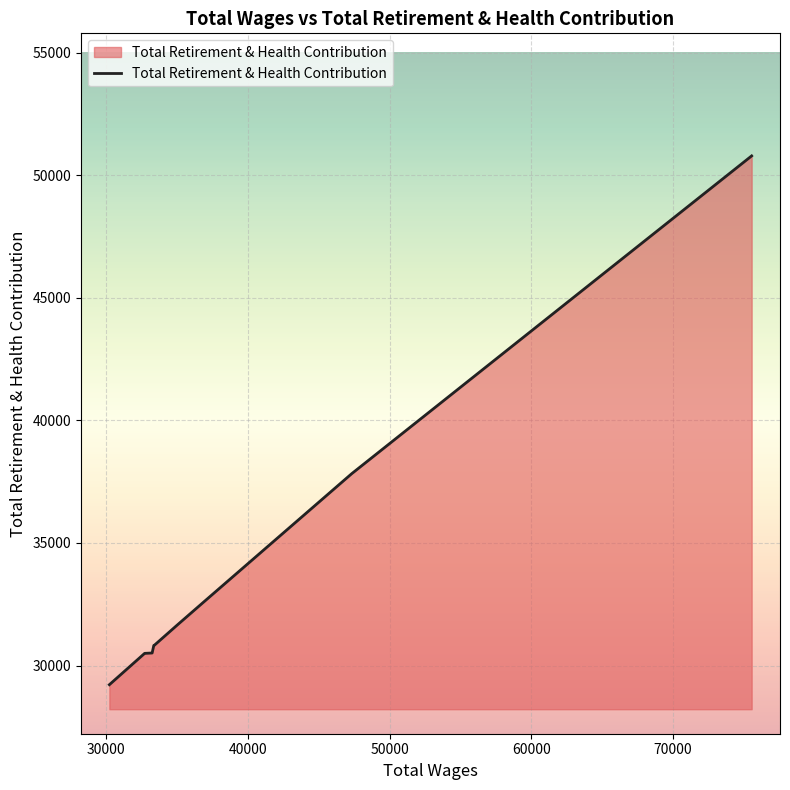

How many lines are shown in the chart?

1